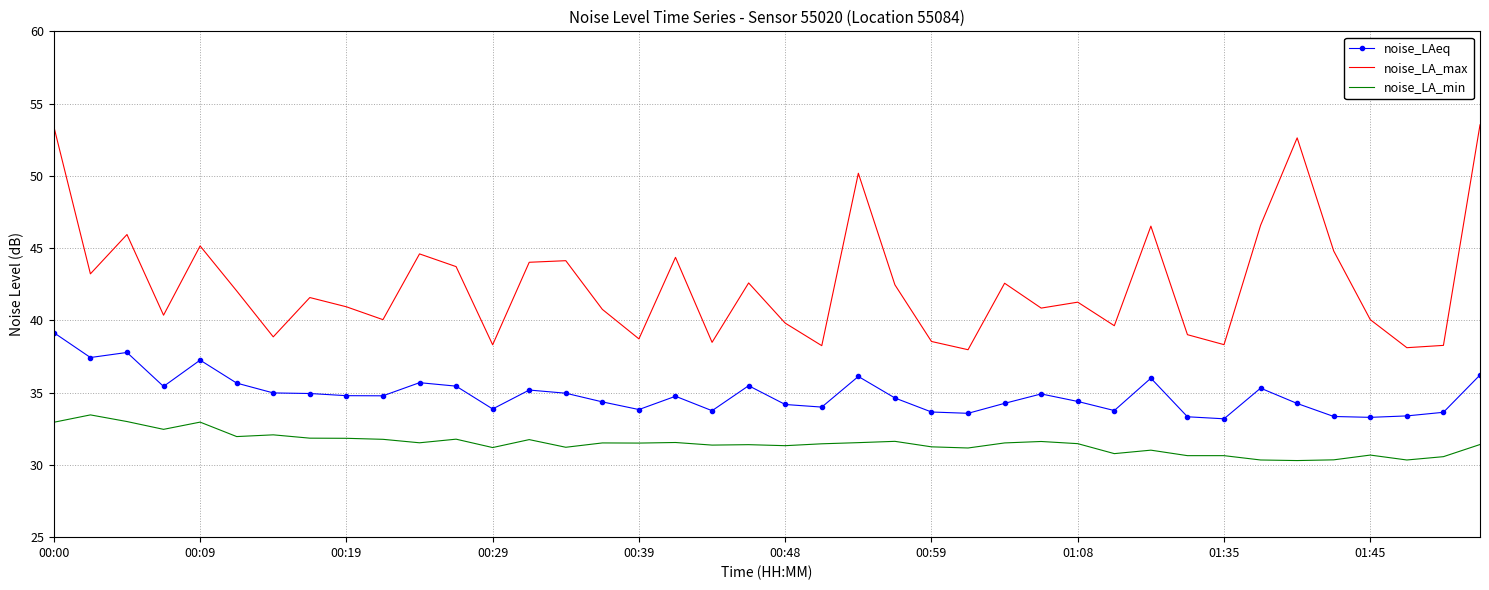

True or false: noise_LAeq and noise_LA_min intersect in this chart.

False